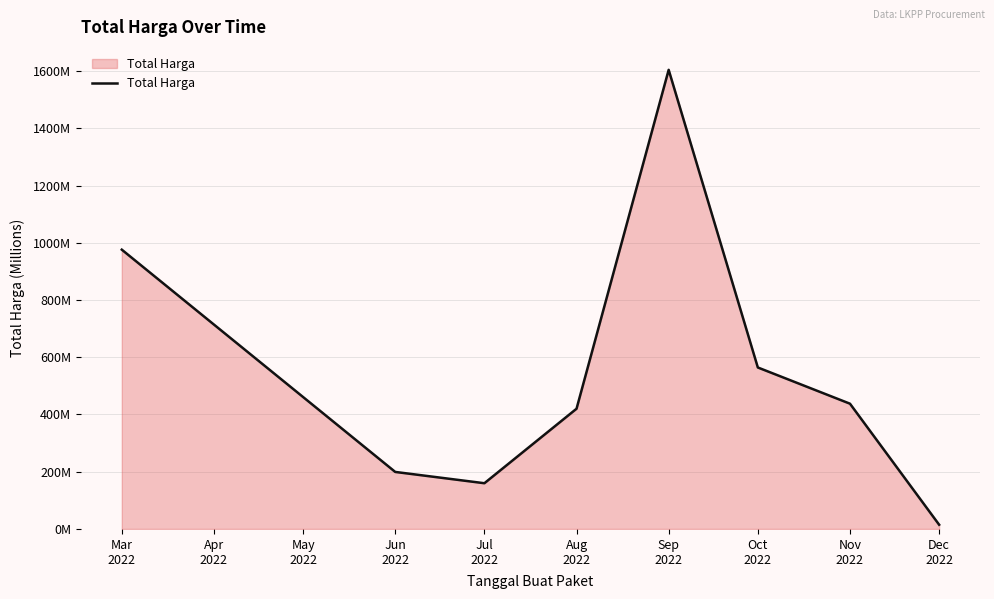

What is the smallest value displayed?

14.8